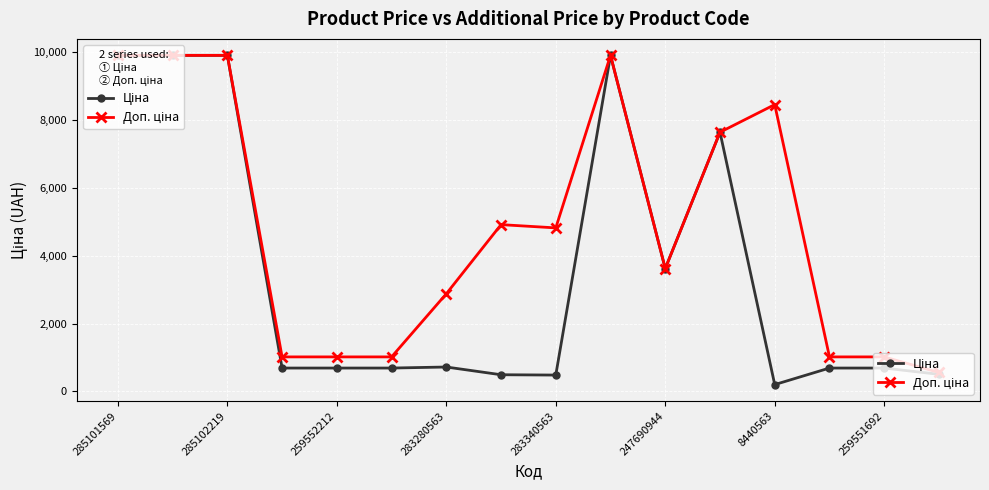

At how many categories does at least one series exceed 4206?

8